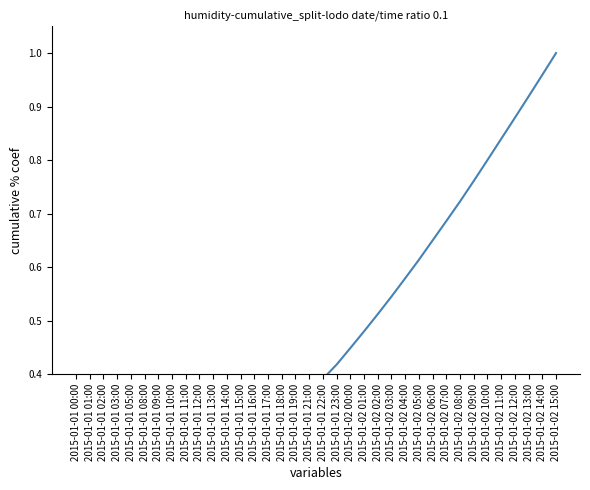

List the labels in order of value, largest first.

2015-01-02 15:00, 2015-01-02 14:00, 2015-01-02 13:00, 2015-01-02 12:00, 2015-01-02 11:00, 2015-01-02 10:00, 2015-01-02 09:00, 2015-01-02 08:00, 2015-01-02 07:00, 2015-01-02 06:00, 2015-01-02 05:00, 2015-01-02 04:00, 2015-01-02 03:00, 2015-01-02 02:00, 2015-01-02 01:00, 2015-01-02 00:00, 2015-01-01 23:00, 2015-01-01 22:00, 2015-01-01 21:00, 2015-01-01 19:00, 2015-01-01 18:00, 2015-01-01 17:00, 2015-01-01 16:00, 2015-01-01 15:00, 2015-01-01 14:00, 2015-01-01 13:00, 2015-01-01 12:00, 2015-01-01 11:00, 2015-01-01 10:00, 2015-01-01 09:00, 2015-01-01 08:00, 2015-01-01 05:00, 2015-01-01 03:00, 2015-01-01 02:00, 2015-01-01 01:00, 2015-01-01 00:00